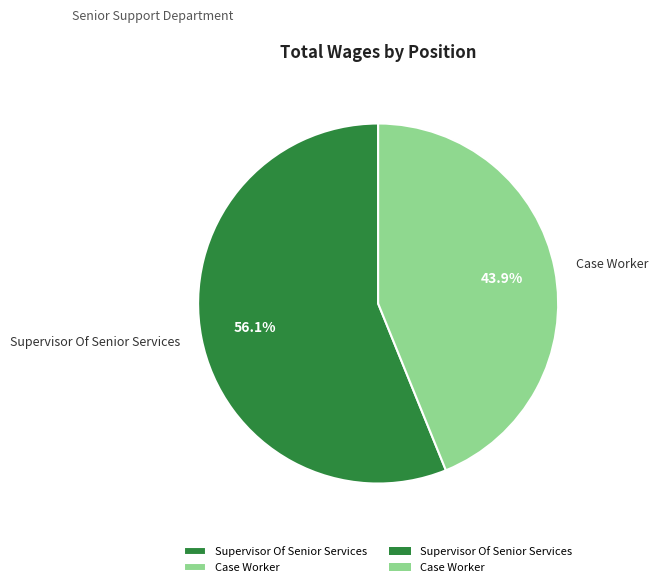

To the nearest percent, what is the average slice percentage?

50%